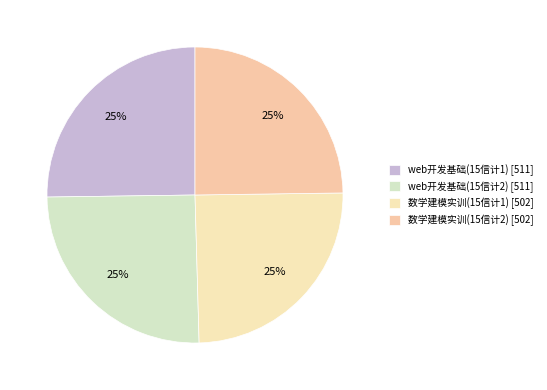

Which has a higher value, web开发基础(15信计2) or 数学建模实训(15信计1)?

web开发基础(15信计2)